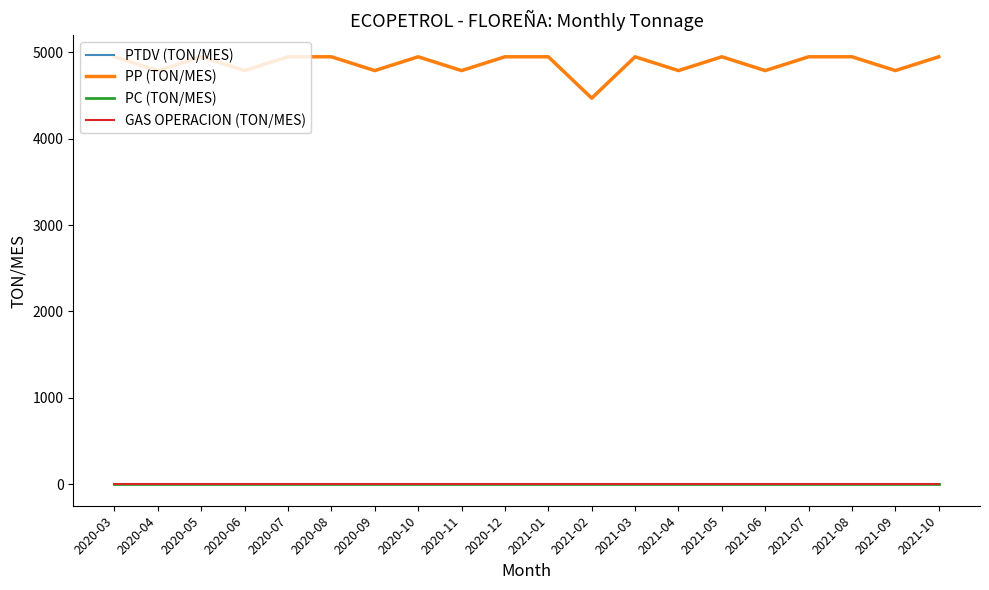

Is the value of PP (TON/MES) at 2020-07 greater than the value of GAS OPERACION (TON/MES) at 2021-04?

Yes